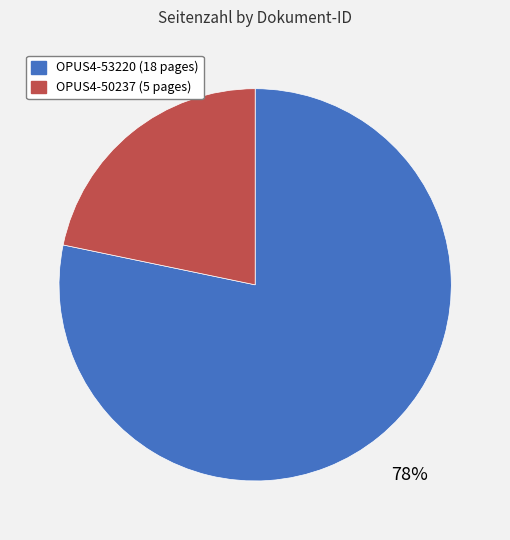

Between OPUS4-53220 and OPUS4-50237, which is larger?

OPUS4-53220